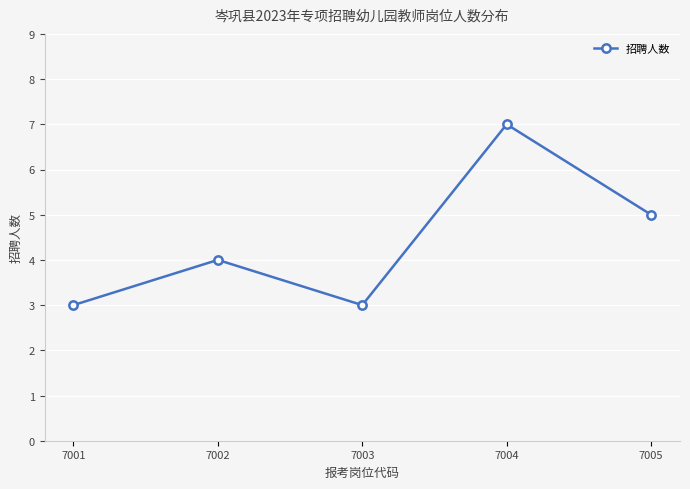

How many values are between 3 and 5?

4